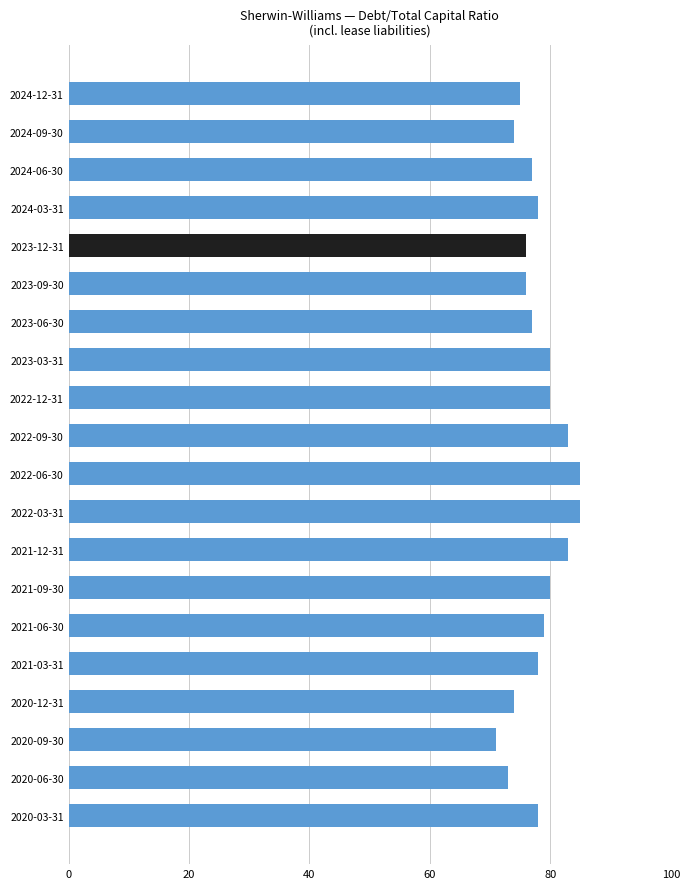

At which category does the chart reach its minimum across all series?

2020-09-30